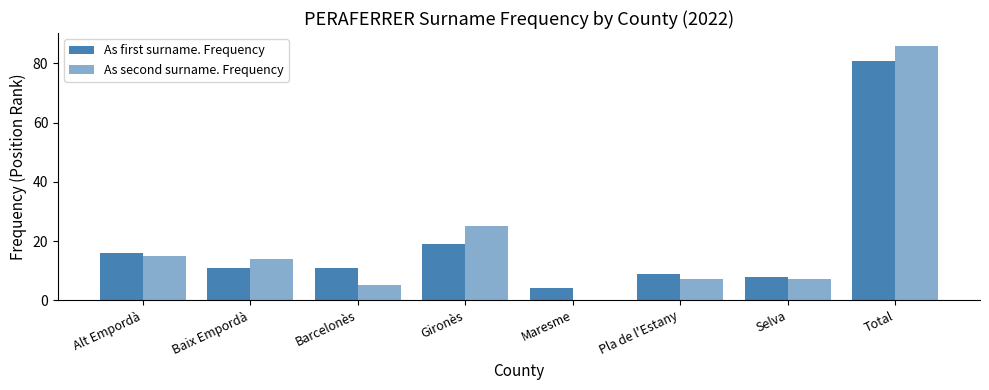

List the series in order of their peak value, highest first.

As second surname. Frequency, As first surname. Frequency